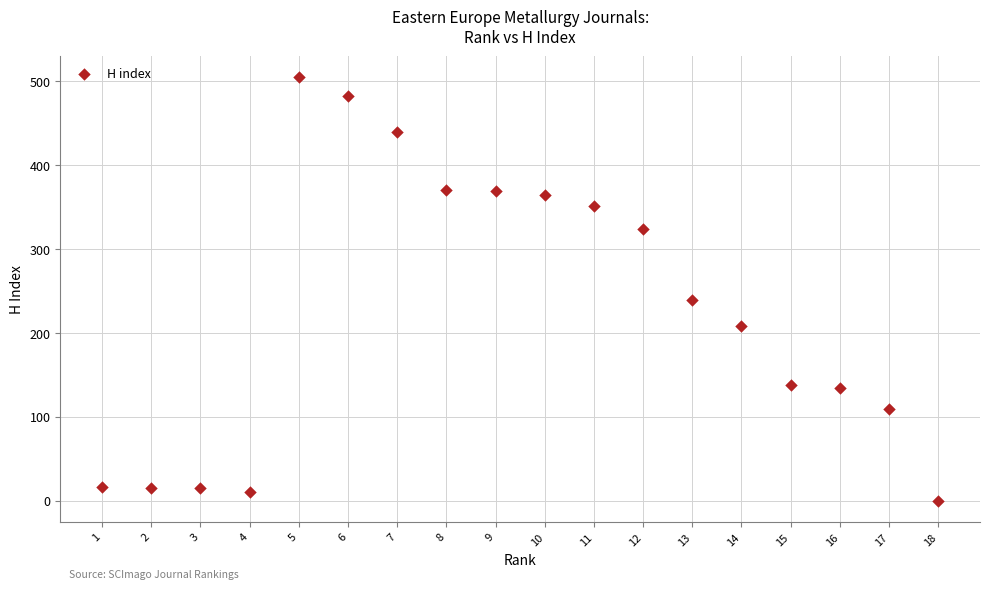

What Y value in the scatter plot is closest to 252?

240